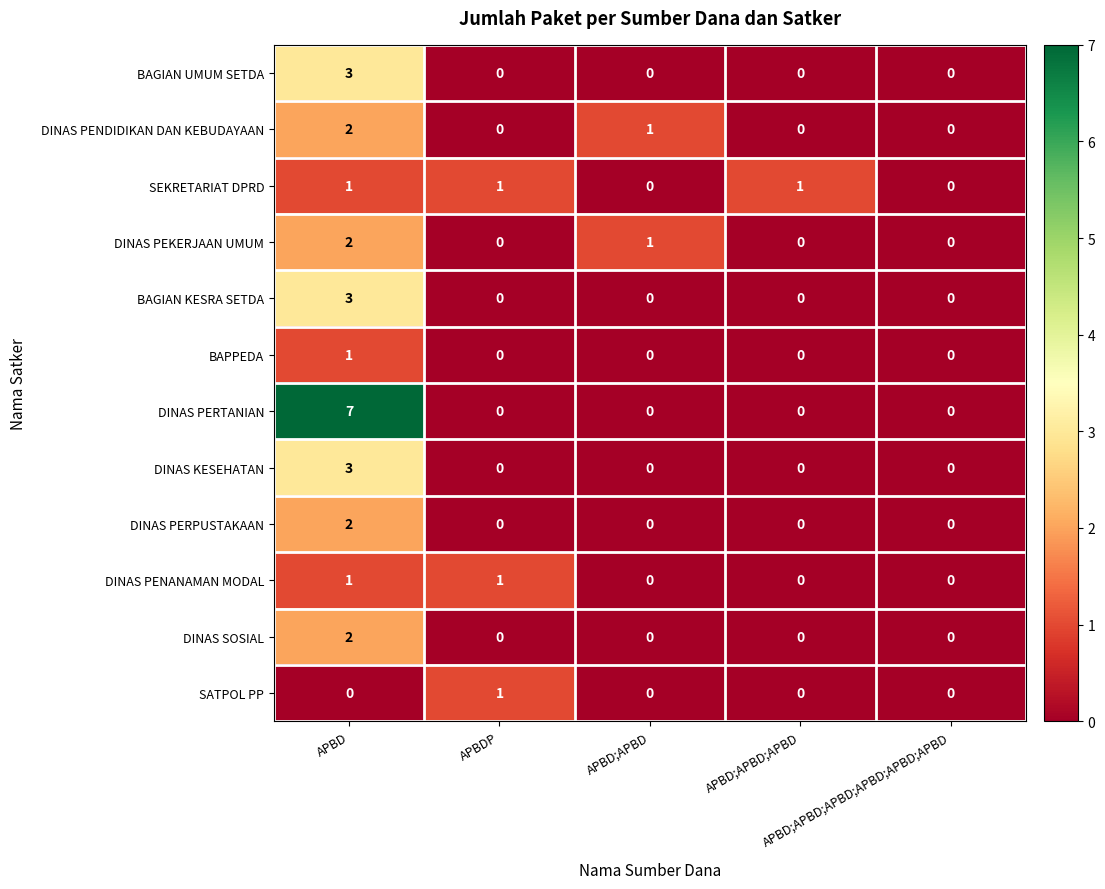

Which series has the widest spread of values?

DINAS PERTANIAN